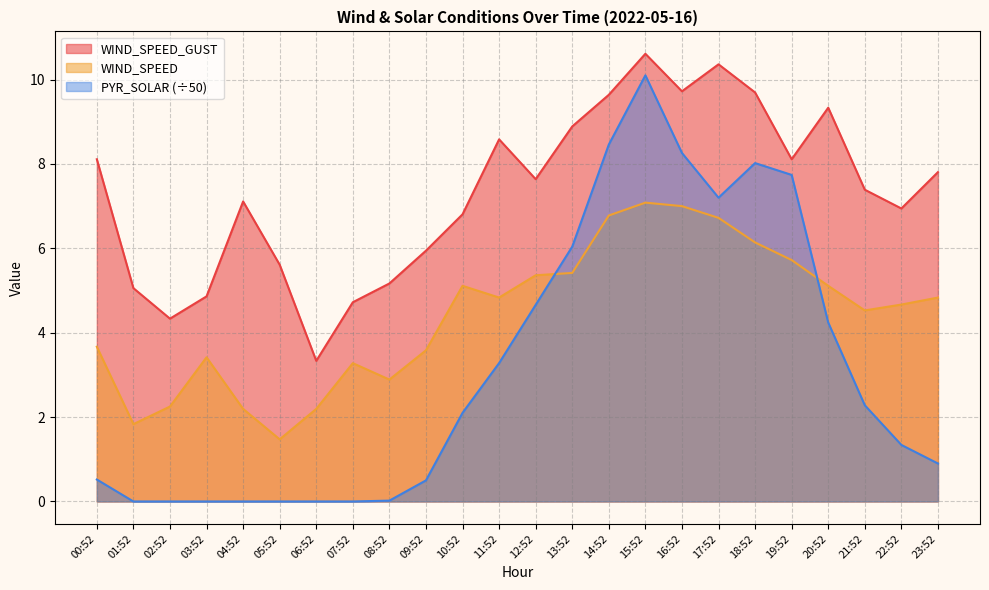

What is the difference between the highest and lowest values at 14:52?

2.9